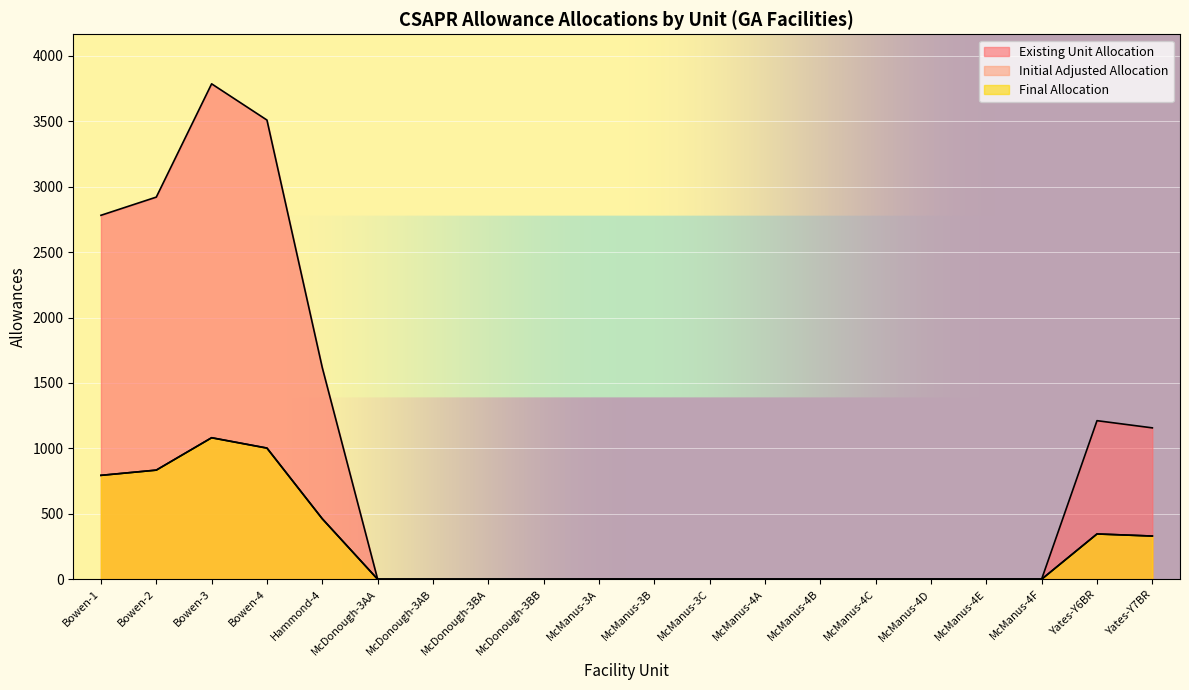

Reading left to right, transcribe all the data shown in this chart.

Existing Unit Allocation: Bowen-1=2782	Bowen-2=2921	Bowen-3=3787	Bowen-4=3510	Hammond-4=1617	McDonough-3AA=0	McDonough-3AB=0	McDonough-3BA=0	McDonough-3BB=0	McManus-3A=1	McManus-3B=1	McManus-3C=1	McManus-4A=1	McManus-4B=1	McManus-4C=1	McManus-4D=1	McManus-4E=1	McManus-4F=1	Yates-Y6BR=1212	Yates-Y7BR=1157
Initial Adjusted Allocation: Bowen-1=794	Bowen-2=834	Bowen-3=1081	Bowen-4=1002	Hammond-4=462	McDonough-3AA=0	McDonough-3AB=0	McDonough-3BA=0	McDonough-3BB=0	McManus-3A=0	McManus-3B=0	McManus-3C=0	McManus-4A=0	McManus-4B=0	McManus-4C=0	McManus-4D=0	McManus-4E=0	McManus-4F=0	Yates-Y6BR=346	Yates-Y7BR=330
Final Allocation: Bowen-1=794	Bowen-2=834	Bowen-3=1082	Bowen-4=1003	Hammond-4=462	McDonough-3AA=0	McDonough-3AB=0	McDonough-3BA=0	McDonough-3BB=0	McManus-3A=0	McManus-3B=0	McManus-3C=0	McManus-4A=0	McManus-4B=0	McManus-4C=0	McManus-4D=0	McManus-4E=0	McManus-4F=0	Yates-Y6BR=346	Yates-Y7BR=330